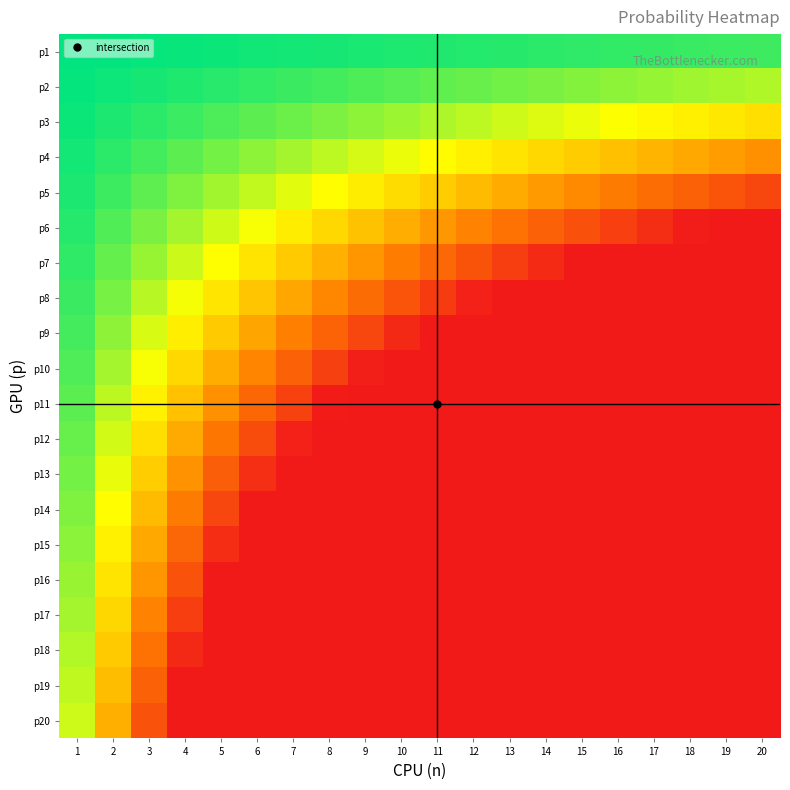

Between 18 and 19, which is larger?

18